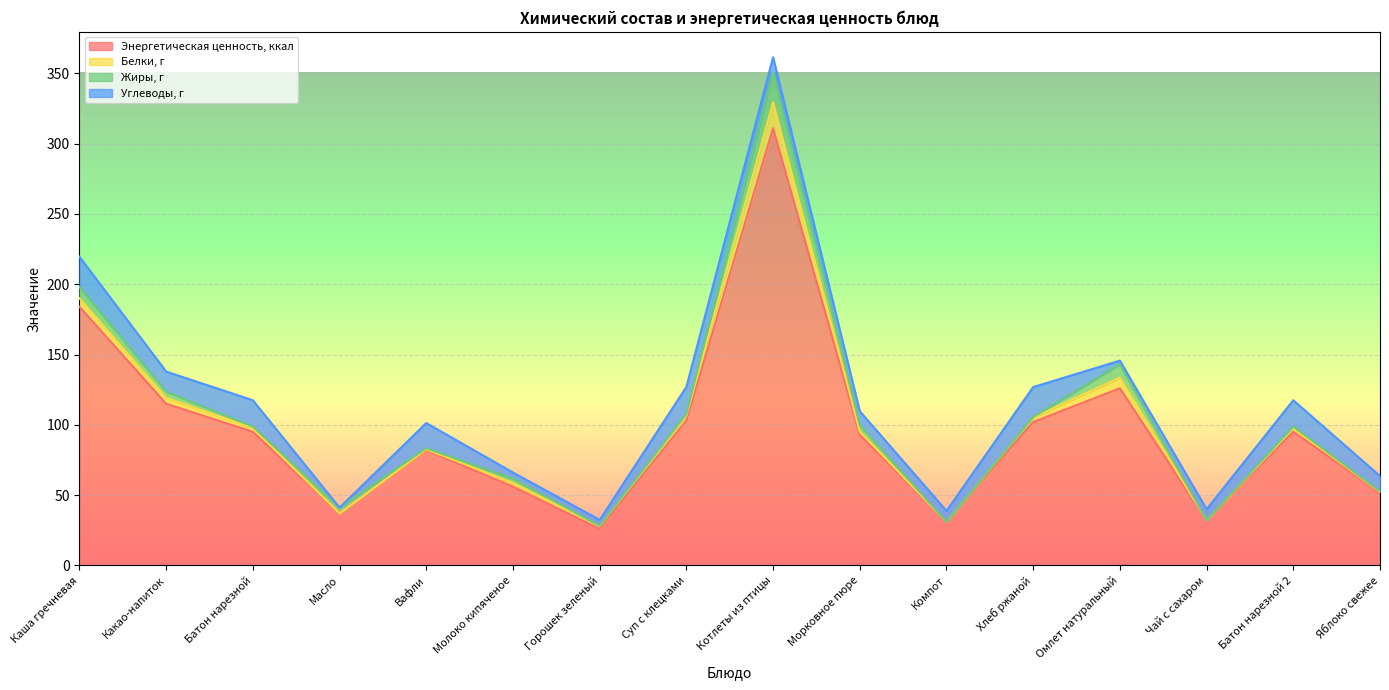

Reading left to right, what are all the values shown in this chart?

Энергетическая ценность, ккал: Каша гречневая=184.0	Какао-напиток=115.0	Батон нарезной=95.0	Масло=37.0	Вафли=82.0	Молоко кипяченое=56.0	Горошек зеленый=26.0	Суп с клецками=103.0	Котлеты из птицы=311.0	Морковное пюре=93.0	Компот=31.0	Хлеб ржаной=102.0	Омлет натуральный=126.0	Чай с сахаром=32.0	Батон нарезной 2=95.0	Яблоко свежее=52.0
Белки, г: Каша гречневая=6.0	Какао-напиток=4.2	Батон нарезной=2.7	Масло=0.0	Вафли=0.6	Молоко кипяченое=2.7	Горошек зеленый=2.0	Суп с клецками=3.7	Котлеты из птицы=18.4	Морковное пюре=2.2	Компот=0.0	Хлеб ржаной=3.3	Омлет натуральный=7.6	Чай с сахаром=0.1	Батон нарезной 2=2.7	Яблоко свежее=0.4
Жиры, г: Каша гречневая=8.1	Какао-напиток=4.5	Батон нарезной=1.1	Масло=4.1	Вафли=0.8	Молоко кипяченое=3.0	Горошек зеленый=0.1	Суп с клецками=1.2	Котлеты из птицы=21.7	Морковное пюре=4.7	Компот=0.0	Хлеб ржаной=0.4	Омлет натуральный=9.5	Чай с сахаром=0.0	Батон нарезной 2=1.1	Яблоко свежее=0.4
Углеводы, г: Каша гречневая=21.5	Какао-напиток=14.2	Батон нарезной=18.7	Масло=0.0	Вафли=17.9	Молоко кипяченое=4.4	Горошек зеленый=4.3	Суп с клецками=19.1	Котлеты из птицы=10.4	Морковное пюре=9.8	Компот=7.8	Хлеб ржаной=21.2	Омлет натуральный=2.6	Чай с сахаром=7.9	Батон нарезной 2=18.7	Яблоко свежее=10.8